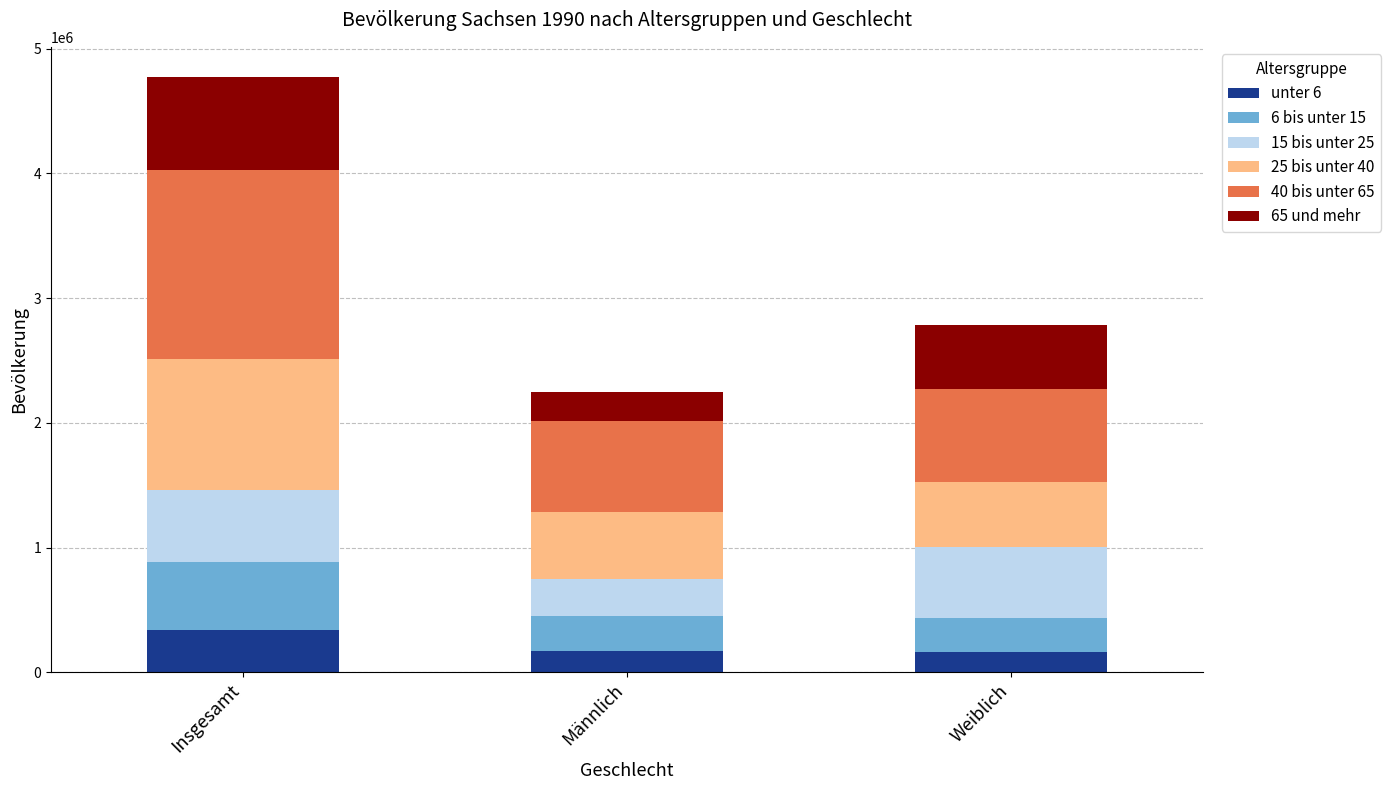

The unter 6 series shows 173872 at Männlich. True or false?

True